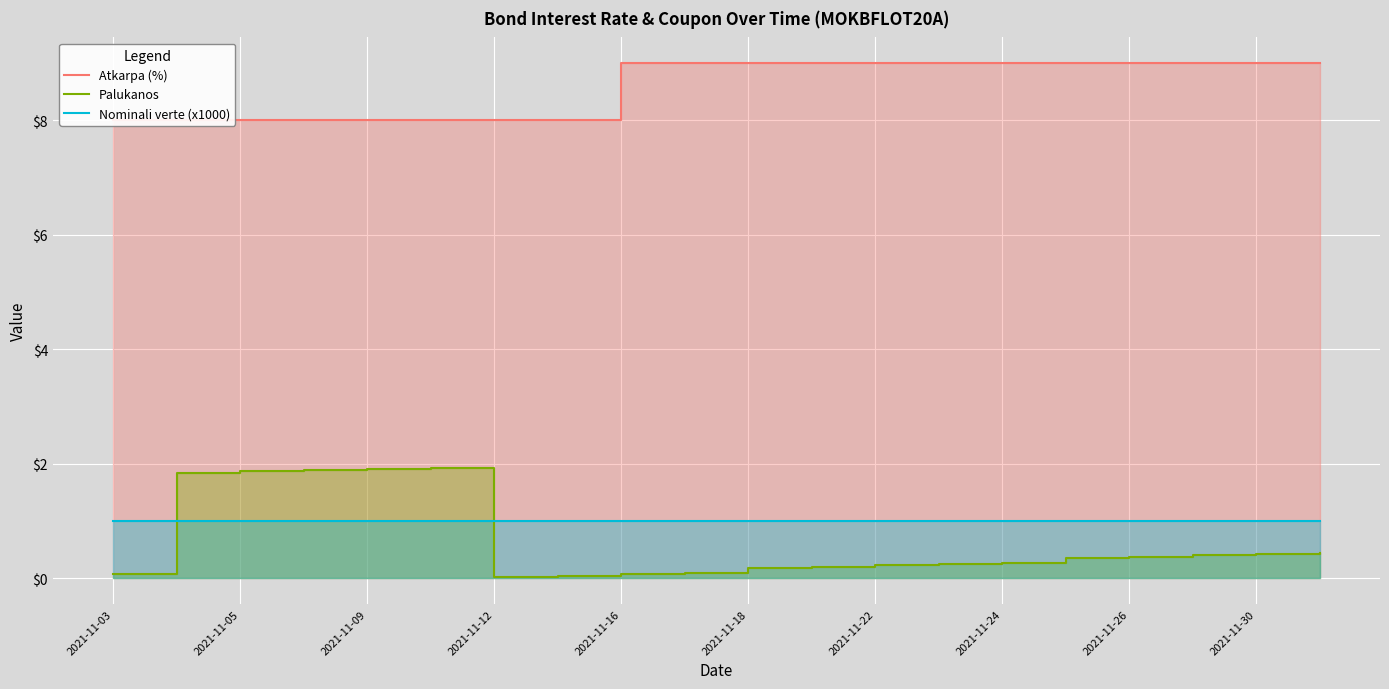

What is the difference between the highest and lowest values at 2021-11-05?

7.0